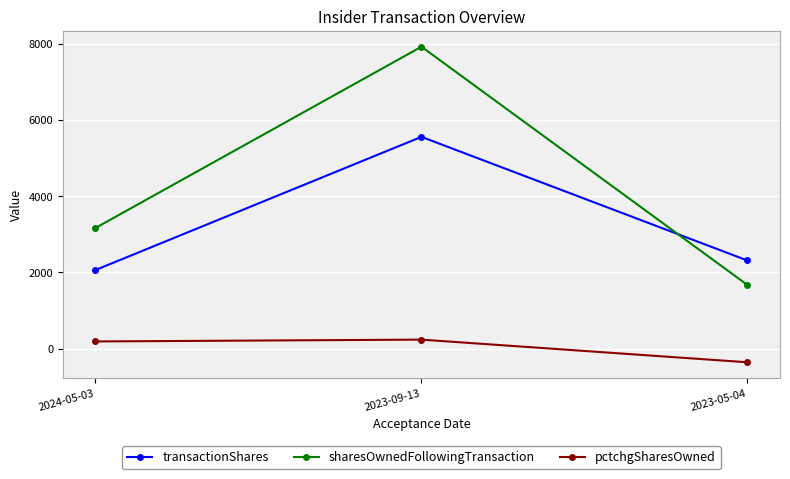

What is the average value of the sharesOwnedFollowingTransaction series?

4255